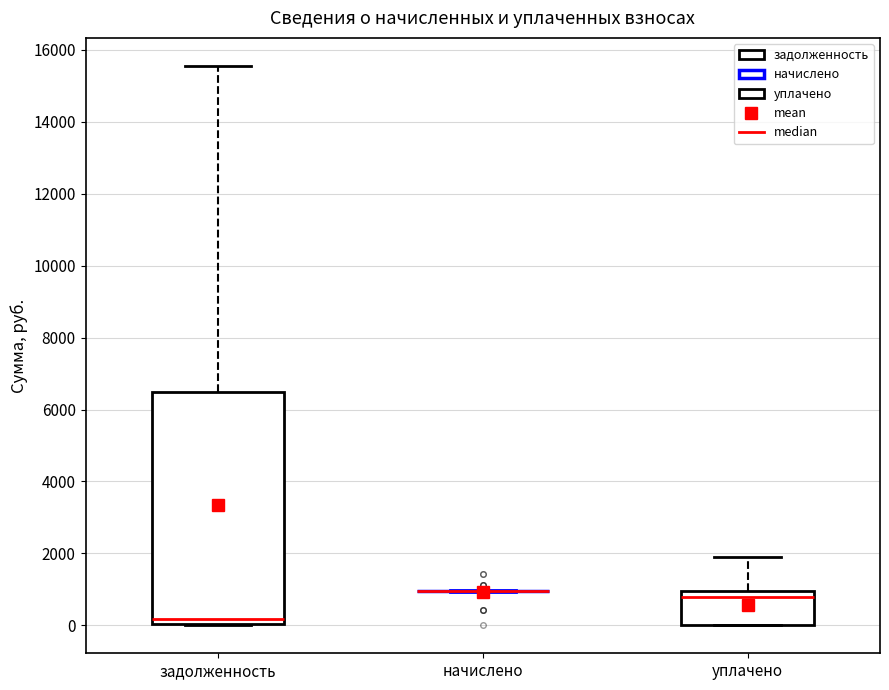

Which box is the tallest, from its lower edge to its upper edge?

задолженность